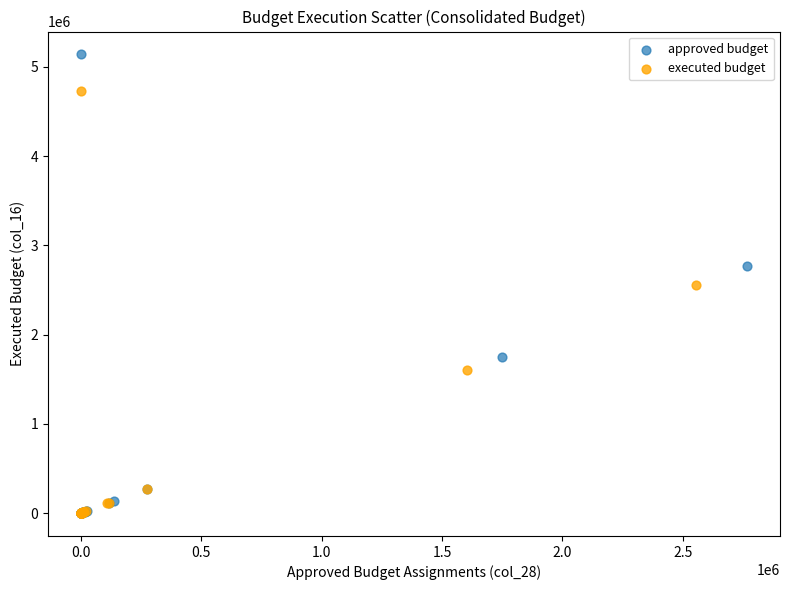

Which series has the largest Y range (max minus min)?

approved budget